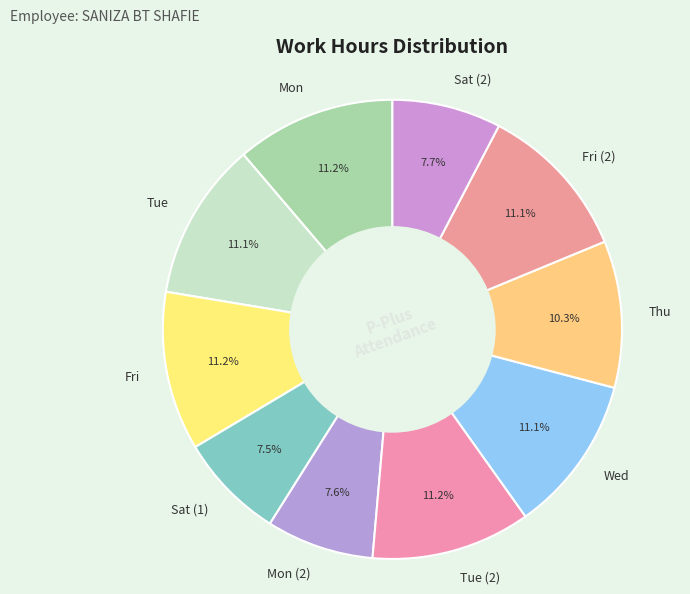

Is there any slice that represents more than half of the pie?

No